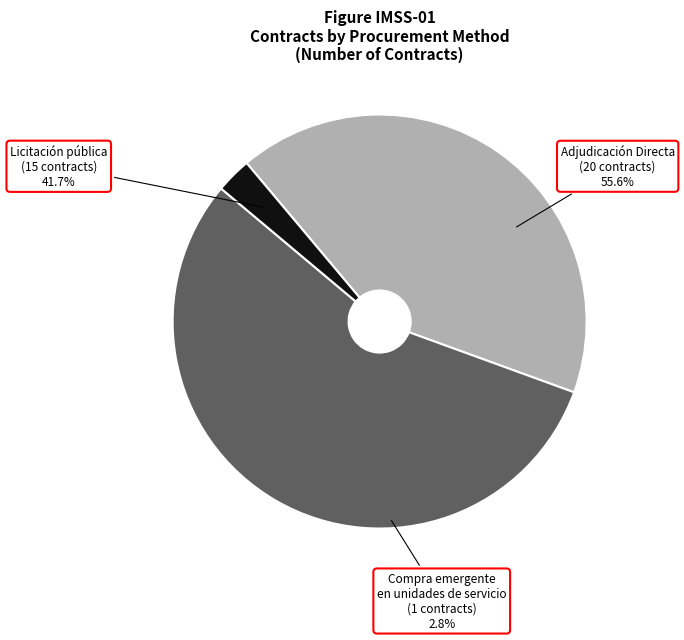

To the nearest percent, what is the average slice percentage?

33%